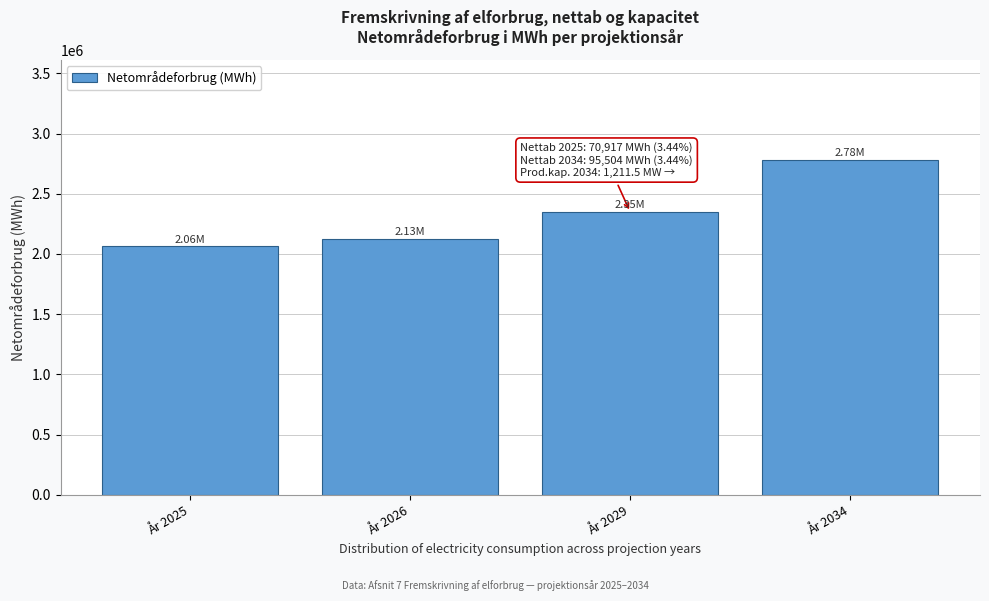

Which has a higher value, År 2029 or År 2034?

År 2034